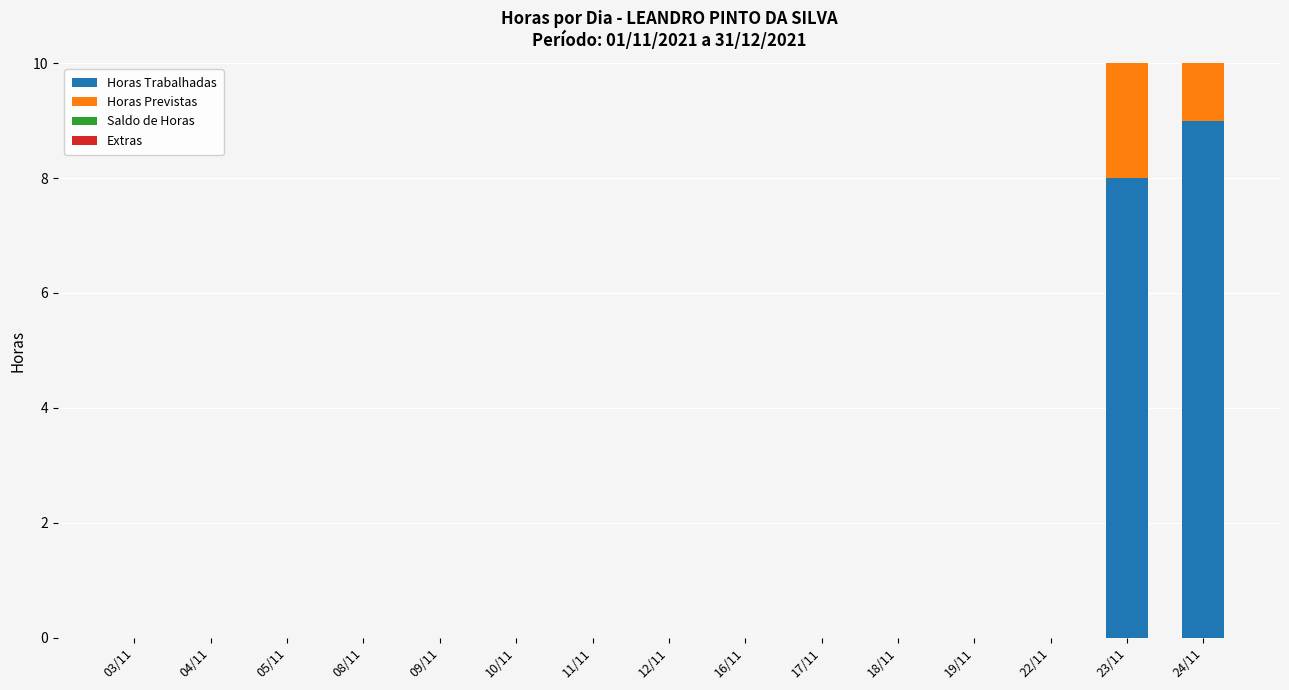

How many values in the Horas Trabalhadas series exceed 0?

2